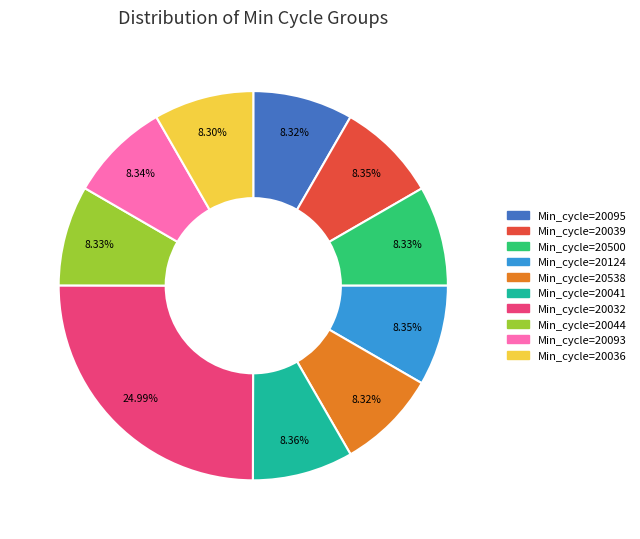

To the nearest percent, what is the average slice percentage?

10%